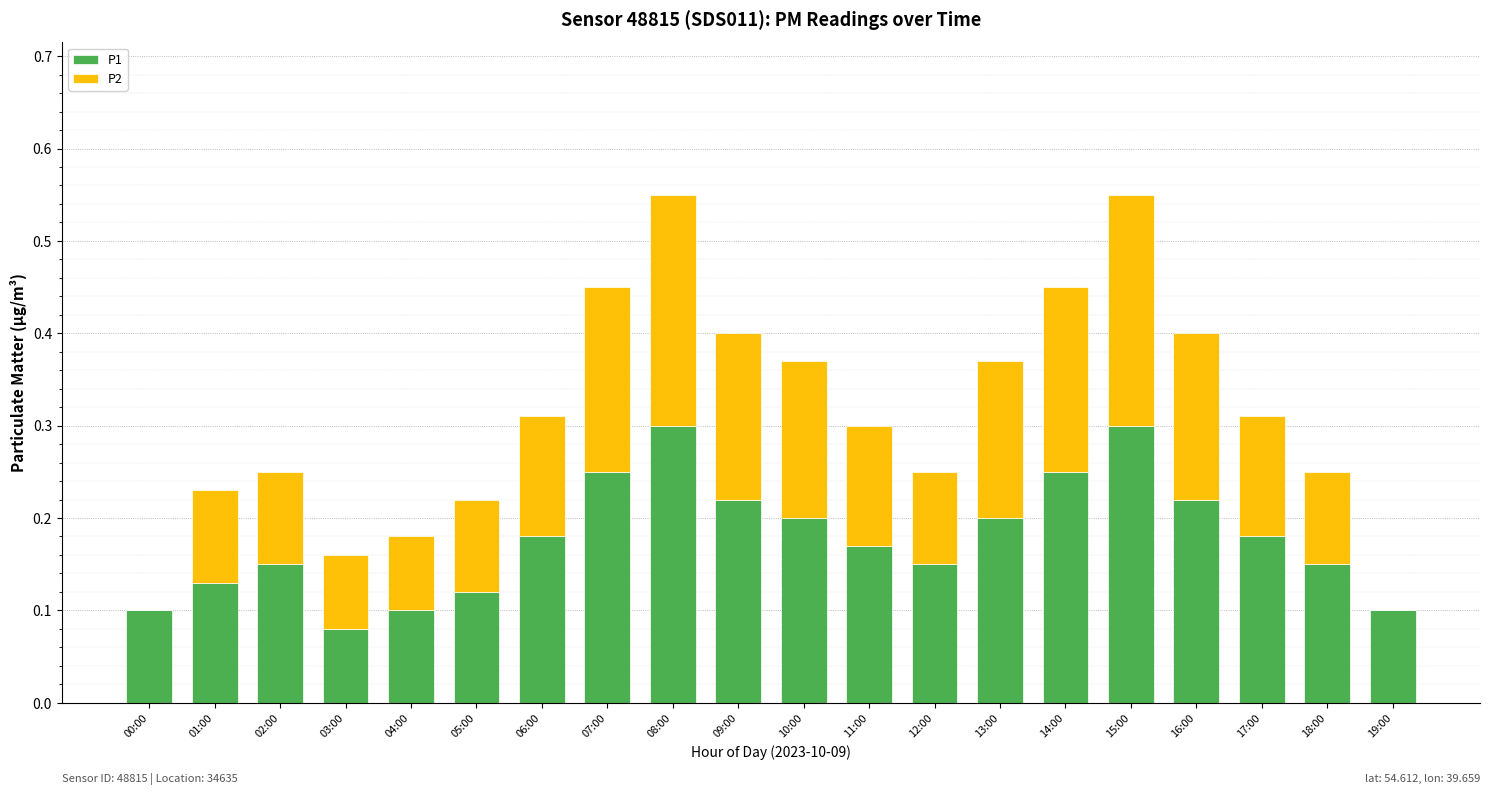

What is the total value across all series at 10:00?

0.4